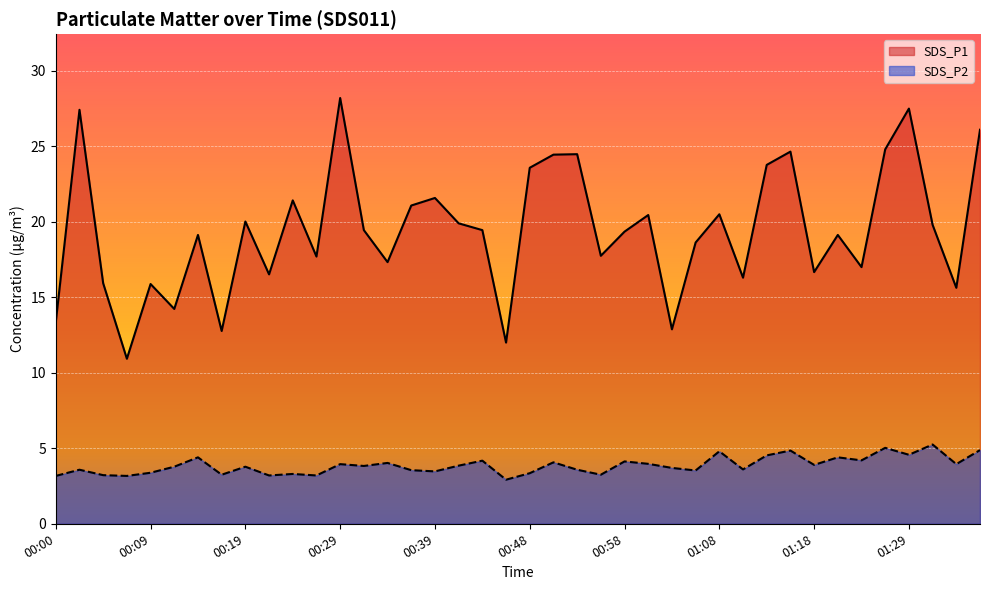

Reading right to left, transcribe all the data shown in this chart.

SDS_P1: 01:36=26.1	01:33=15.6	01:31=19.8	01:29=27.5	01:26=24.8	01:23=17.0	01:21=19.1	01:18=16.7	01:16=24.6	01:13=23.8	01:11=16.3	01:08=20.5	01:06=18.6	01:03=12.9	01:01=20.4	00:58=19.4	00:56=17.8	00:53=24.5	00:51=24.4	00:48=23.6	00:46=12.0	00:44=19.4	00:41=19.9	00:39=21.6	00:36=21.1	00:34=17.3	00:31=19.4	00:29=28.2	00:27=17.7	00:24=21.4	00:22=16.5	00:19=20.0	00:17=12.8	00:14=19.1	00:12=14.2	00:09=15.9	00:07=10.9	00:05=15.9	00:02=27.4	00:00=13.3
SDS_P2: 01:36=4.9	01:33=4.0	01:31=5.2	01:29=4.6	01:26=5.0	01:23=4.2	01:21=4.4	01:18=3.9	01:16=4.8	01:13=4.5	01:11=3.6	01:08=4.8	01:06=3.5	01:03=3.7	01:01=4.0	00:58=4.1	00:56=3.2	00:53=3.6	00:51=4.1	00:48=3.4	00:46=2.9	00:44=4.2	00:41=3.9	00:39=3.5	00:36=3.5	00:34=4.0	00:31=3.8	00:29=4.0	00:27=3.2	00:24=3.3	00:22=3.2	00:19=3.8	00:17=3.2	00:14=4.4	00:12=3.8	00:09=3.4	00:07=3.2	00:05=3.2	00:02=3.6	00:00=3.2